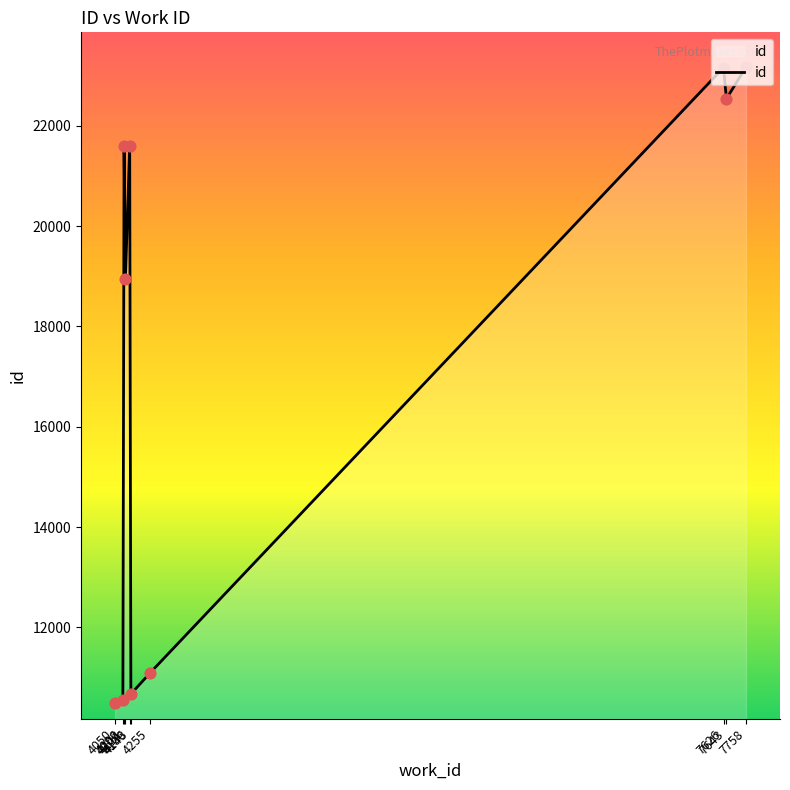

What is the change in value from 4111 to 7758?

+4220